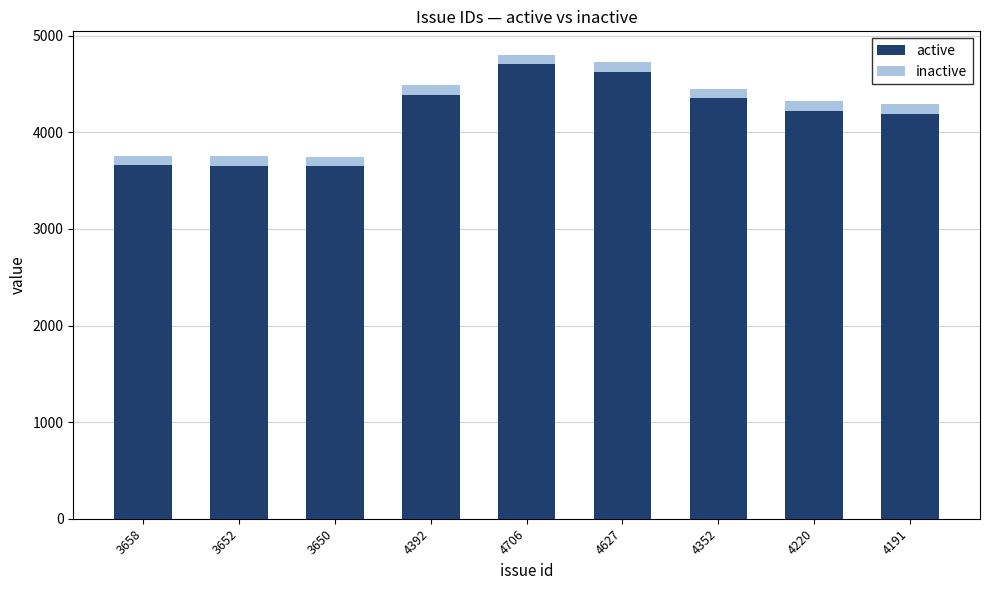

Are the bars grouped side by side (vs. stacked)?

No